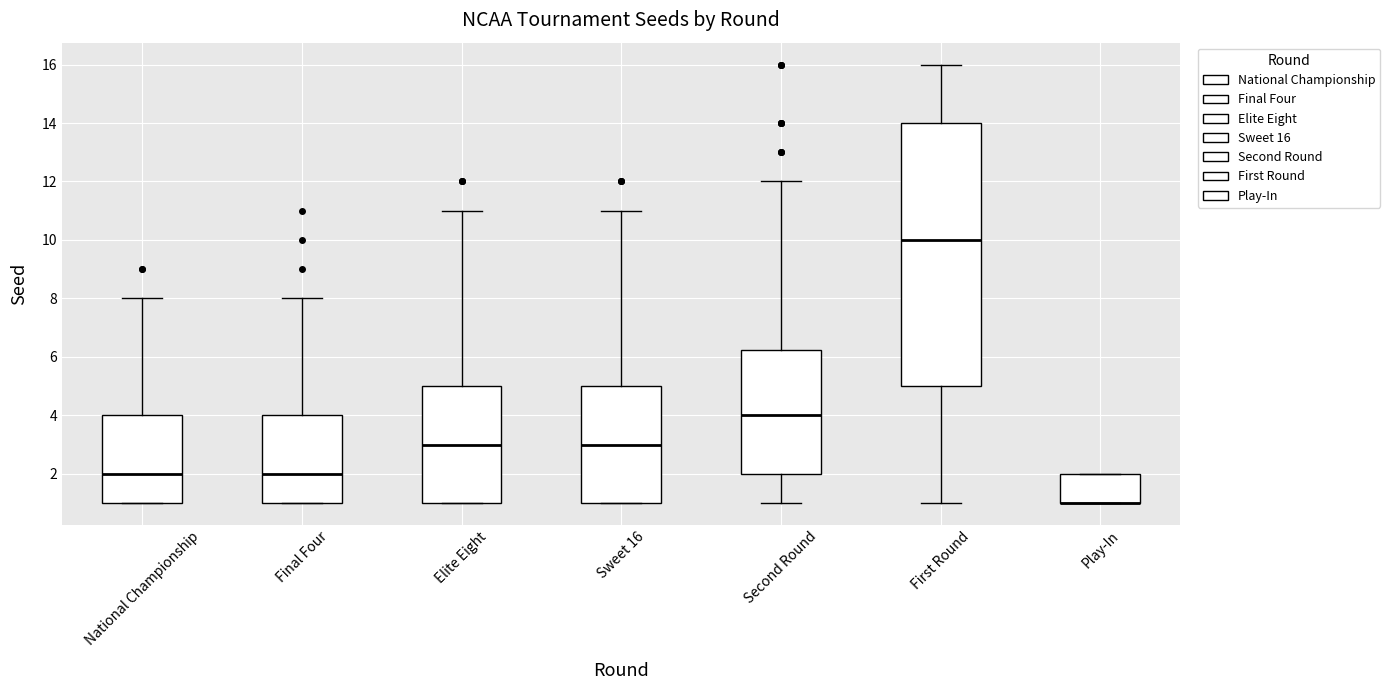

Reading left to right, read every box against the y-axis: the position of its median line, the range the box covers, and the ends of its whiskers. The values are not printed on the chart, so give them approximately, as read against the axis.

National Championship: median 2.0, box 1.0 to 4.0, whiskers 1.0 to 8.0
Final Four: median 2.0, box 1.0 to 4.0, whiskers 1.0 to 8.0
Elite Eight: median 3.0, box 1.0 to 5.0, whiskers 1.0 to 11.0
Sweet 16: median 3.0, box 1.0 to 5.0, whiskers 1.0 to 11.0
Second Round: median 4.0, box 2.0 to 6.2, whiskers 1.0 to 12.0
First Round: median 10.0, box 5.0 to 14.0, whiskers 1.0 to 16.0
Play-In: median 1.0 (drawn on the box's lower edge), box 1.0 to 2.0, whiskers 1.0 to 2.0